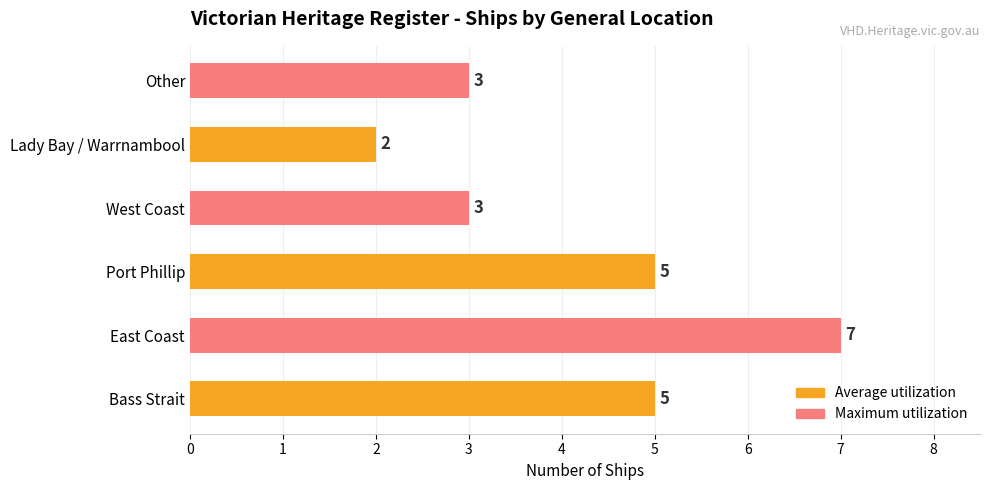

Which category has the highest value across all series?

East Coast